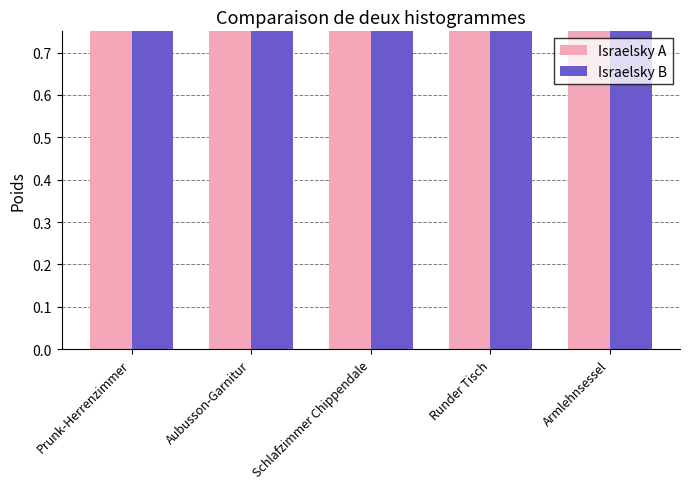

Is it true that Israelsky B equals 0.6 at Prunk-Herrenzimmer?

False